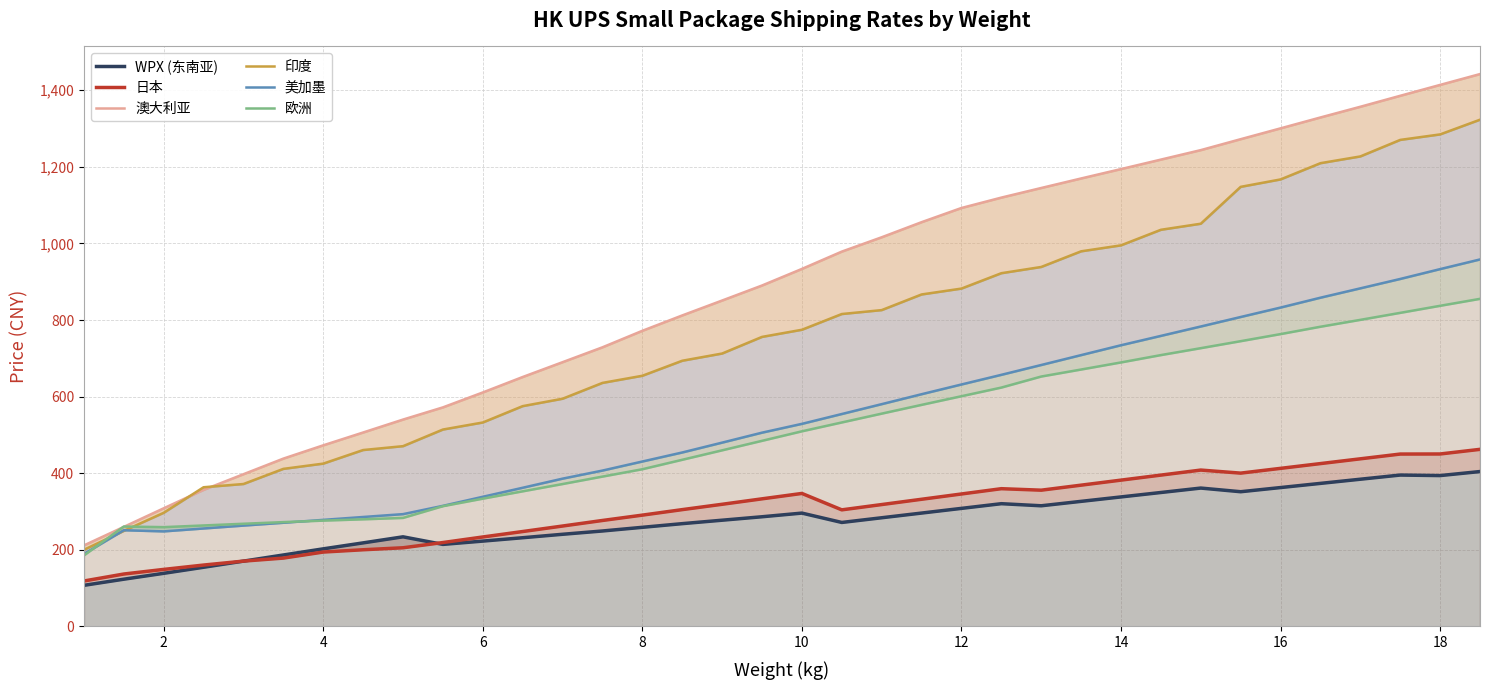

What is the sum of all 澳大利亚 values?

31733.0